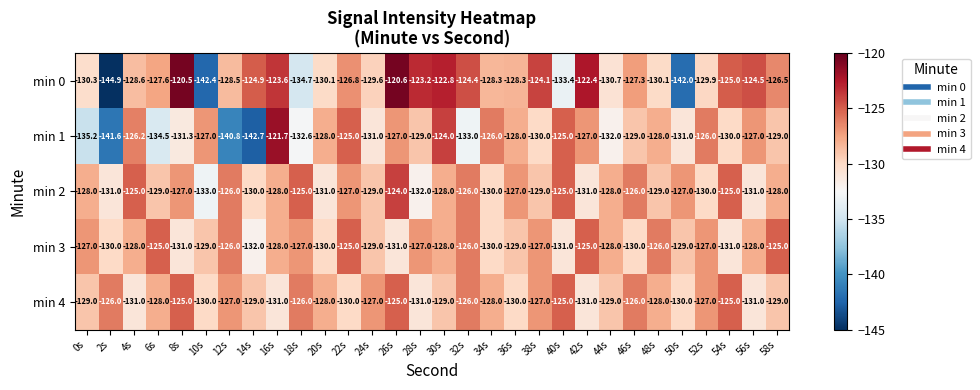

Which series has the largest total across all categories?

min 4